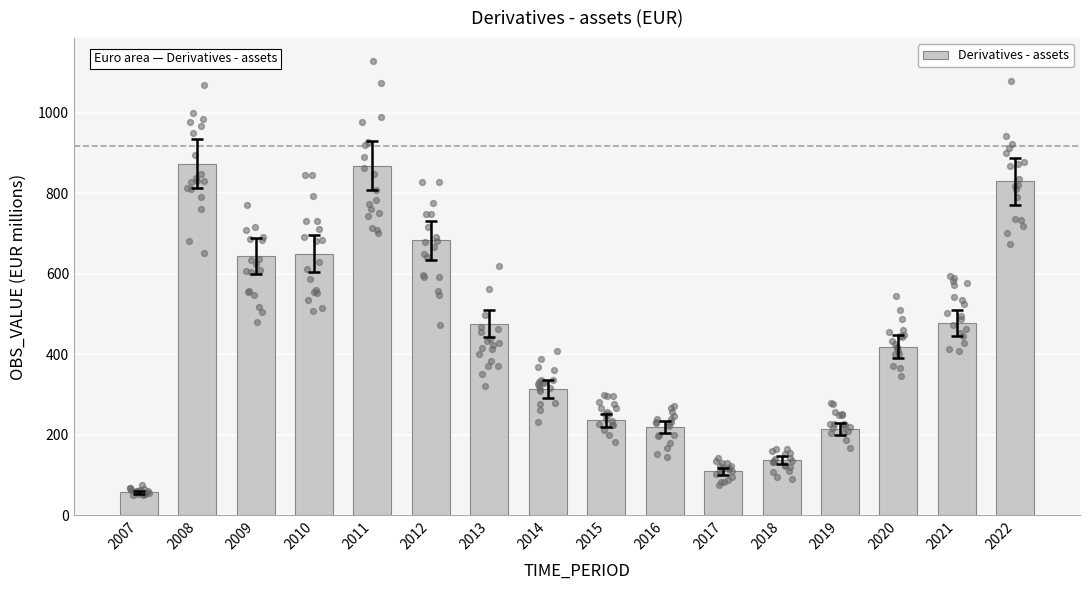

What is the ratio of the value at 2018 to the value at 2011?

0.2